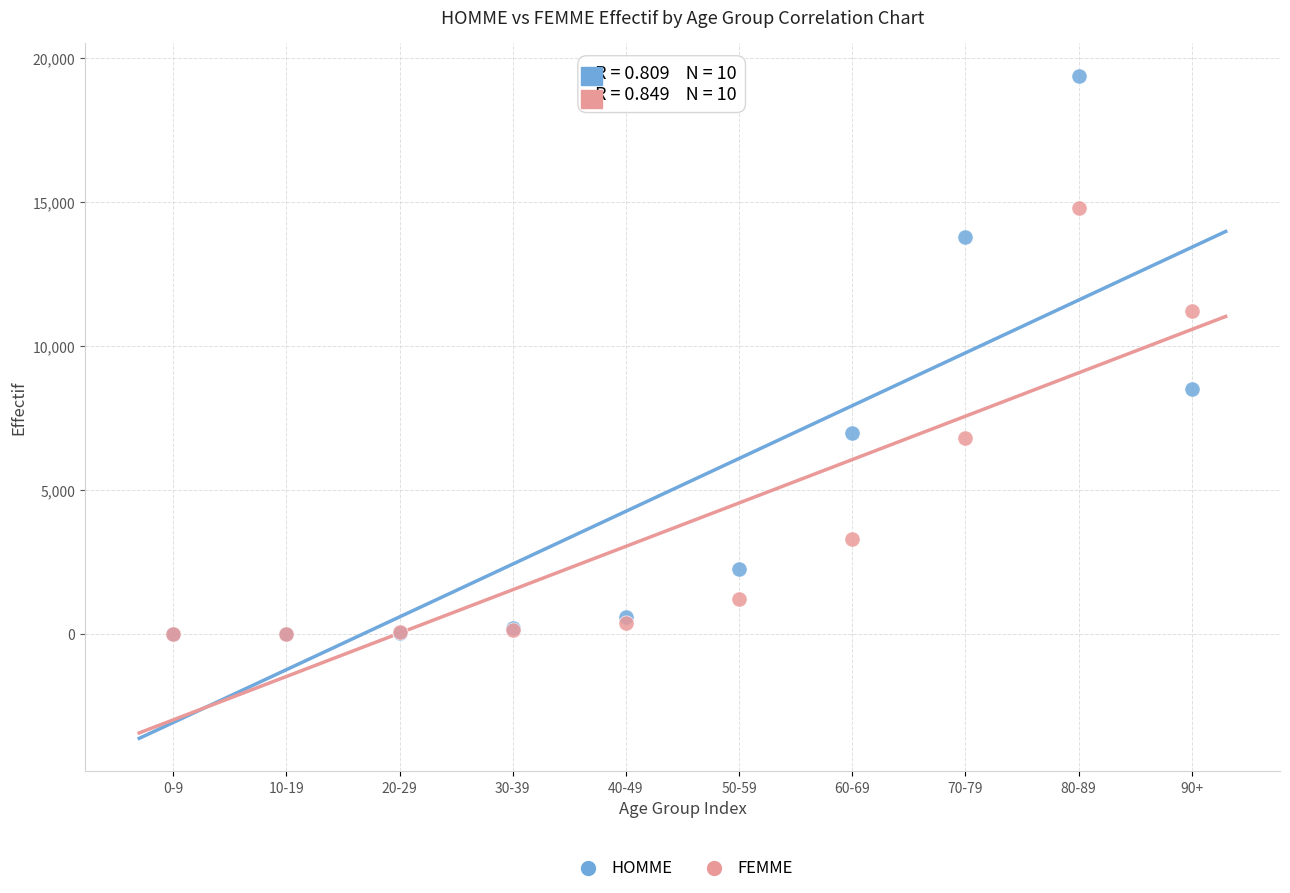

What are all the series names shown in the legend?

HOMME, FEMME